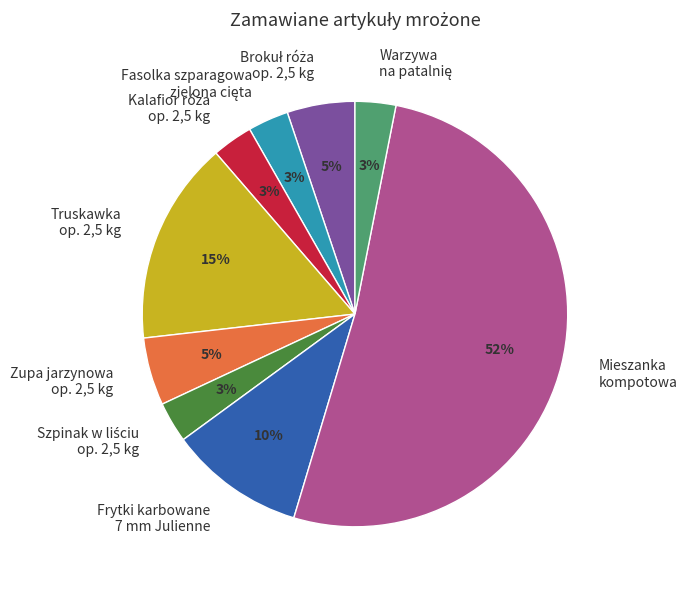

Combined, do Truskawka op. 2,5 kg and Mieszanka kompotowa account for over 50%?

Yes